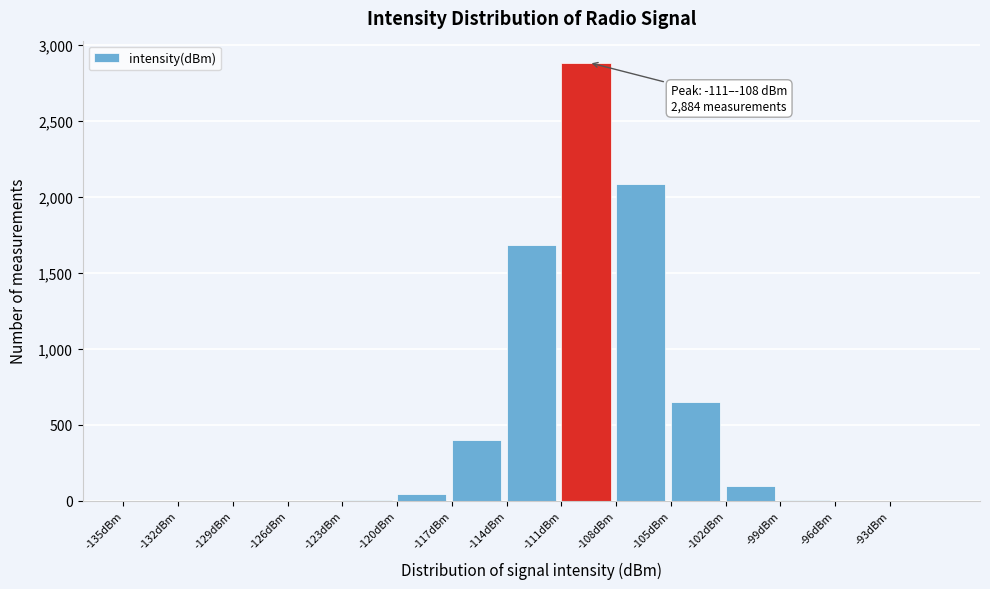

Over which range of the x-axis is the bar tallest?

-111 to -108